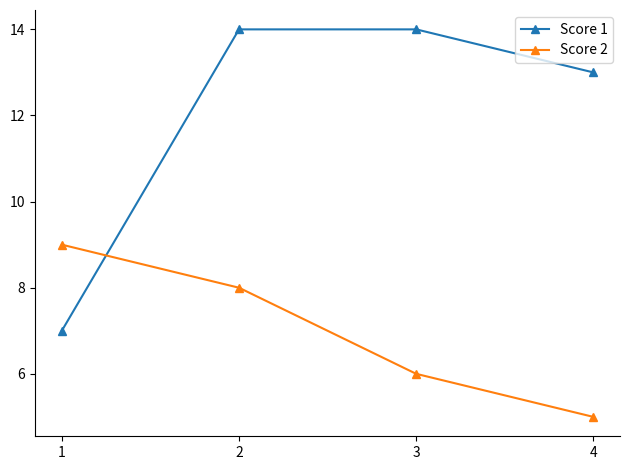

True or false: Score 2 has a value of 5 at 1.

False